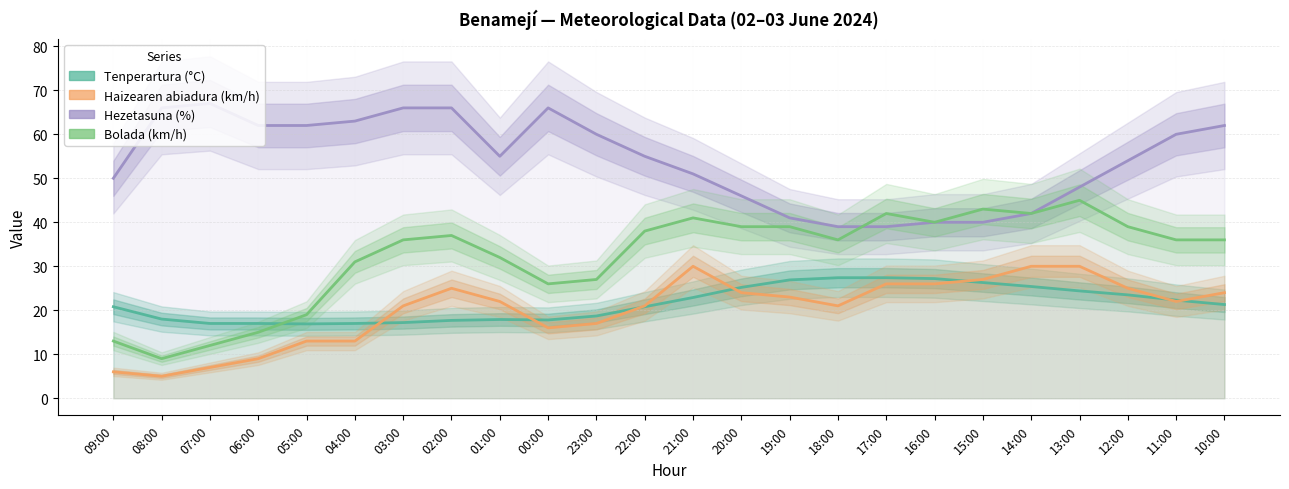

List the labels in order of Hezetasuna (%) value, largest first.

07:00, 08:00, 03:00, 02:00, 00:00, 04:00, 06:00, 05:00, 10:00, 23:00, 11:00, 01:00, 22:00, 12:00, 21:00, 09:00, 13:00, 20:00, 14:00, 19:00, 16:00, 15:00, 18:00, 17:00